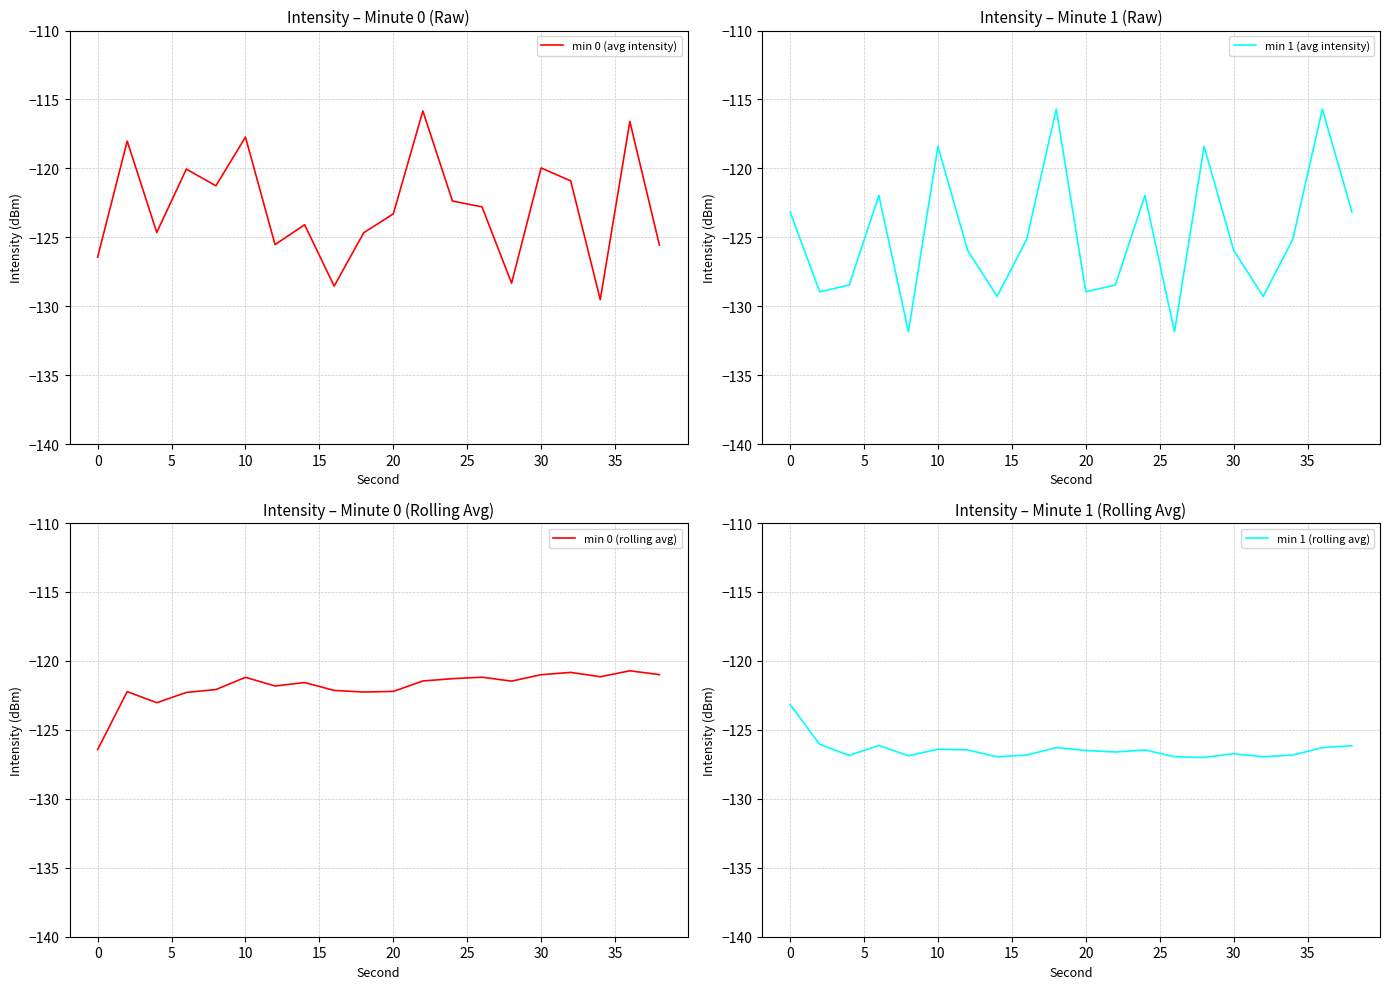

Which series ends up on top after the final intersection of min 1 (avg intensity) and min 1 (rolling avg)?

min 1 (avg intensity)